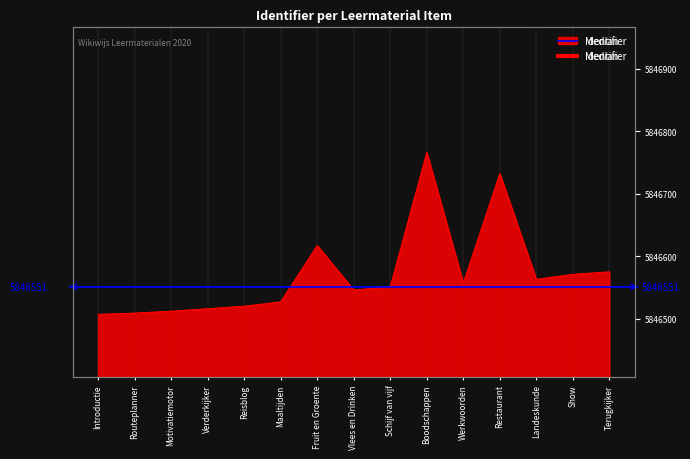

List the labels in order of value, smallest first.

Introductie, Routeplanner, Motivatiemotor, Verderkijker, Reisblog, Maaltijden, Vlees en Drinken, Schijf van vijf, Werkwoorden, Landeskunde, Show, Terugkijker, Fruit en Groente, Restaurant, Boodschappen